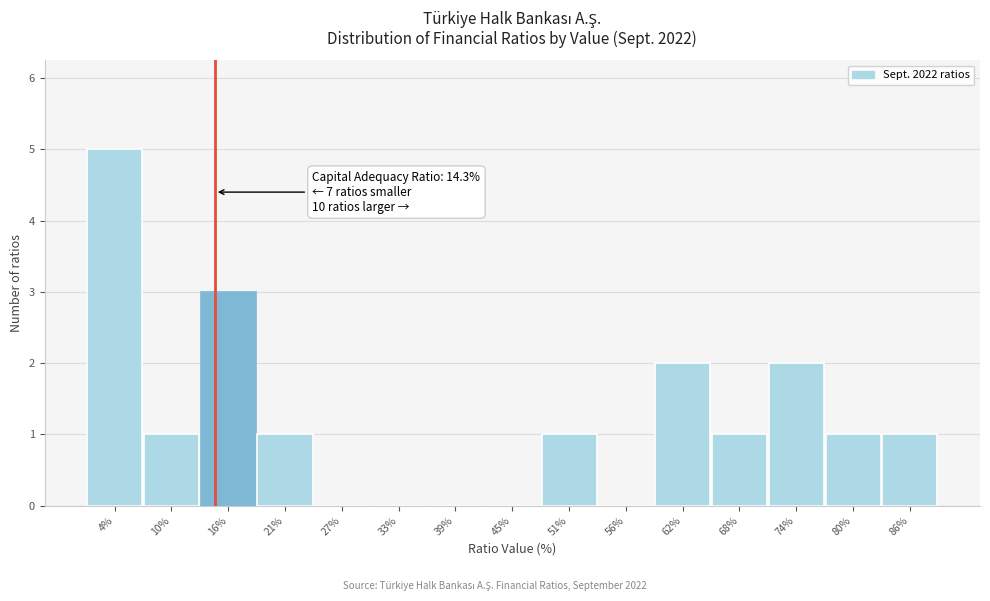

Over which range of the x-axis is the bar tallest?

1 to 7